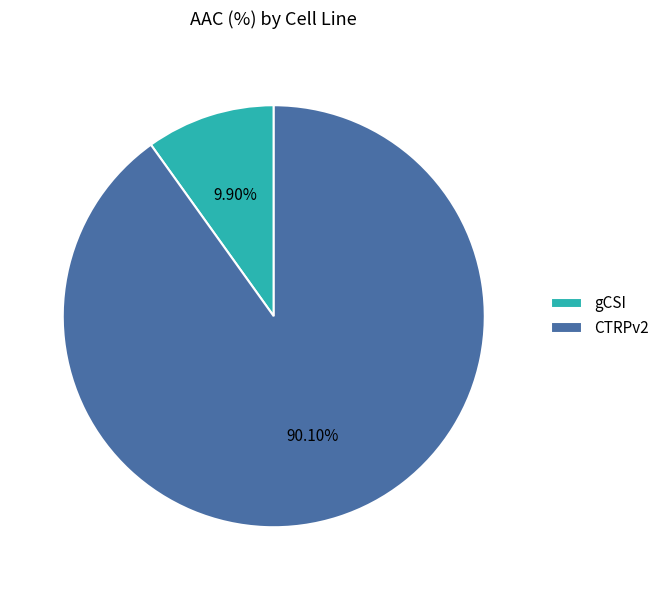

Is CTRPv2 the majority of the pie?

Yes